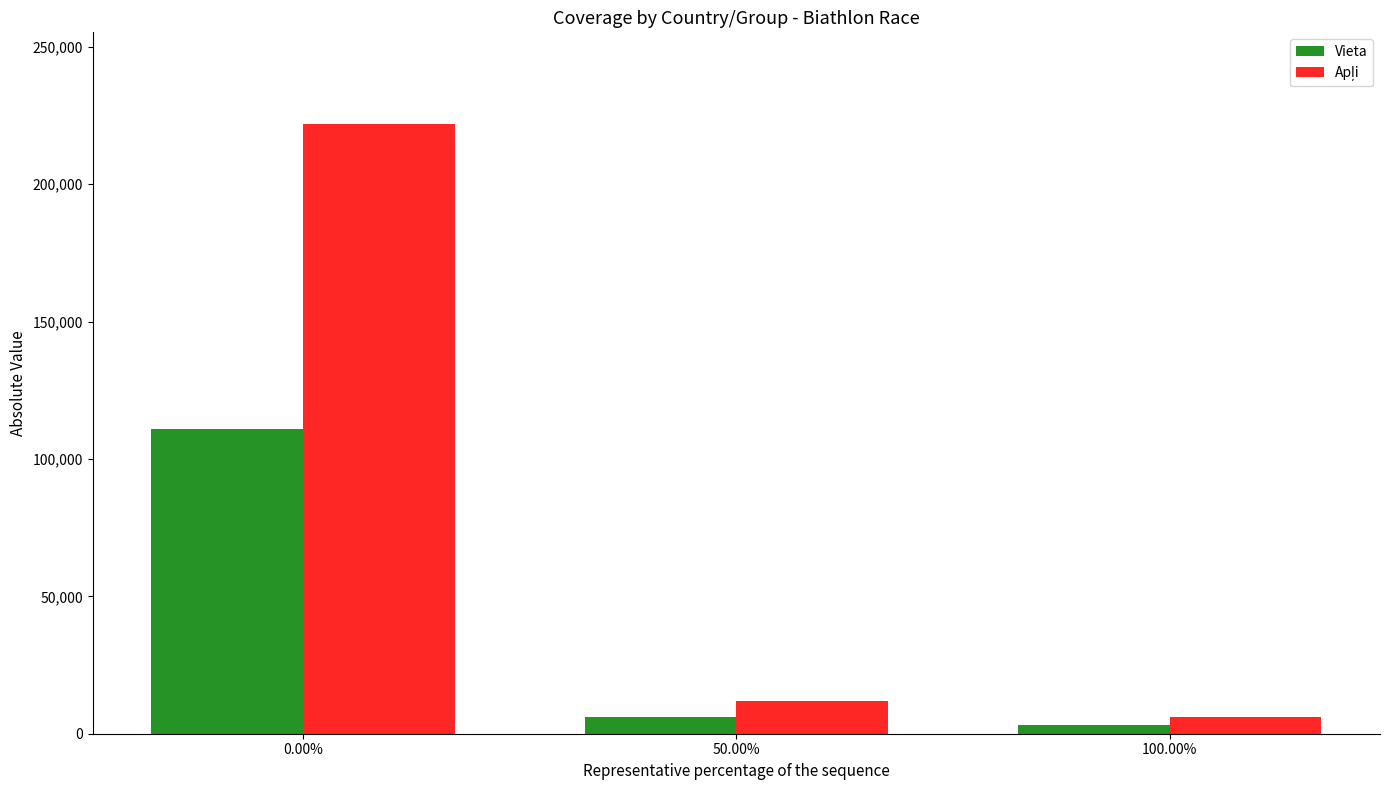

What is the difference between the maximum and minimum values in the Vieta series?

108000